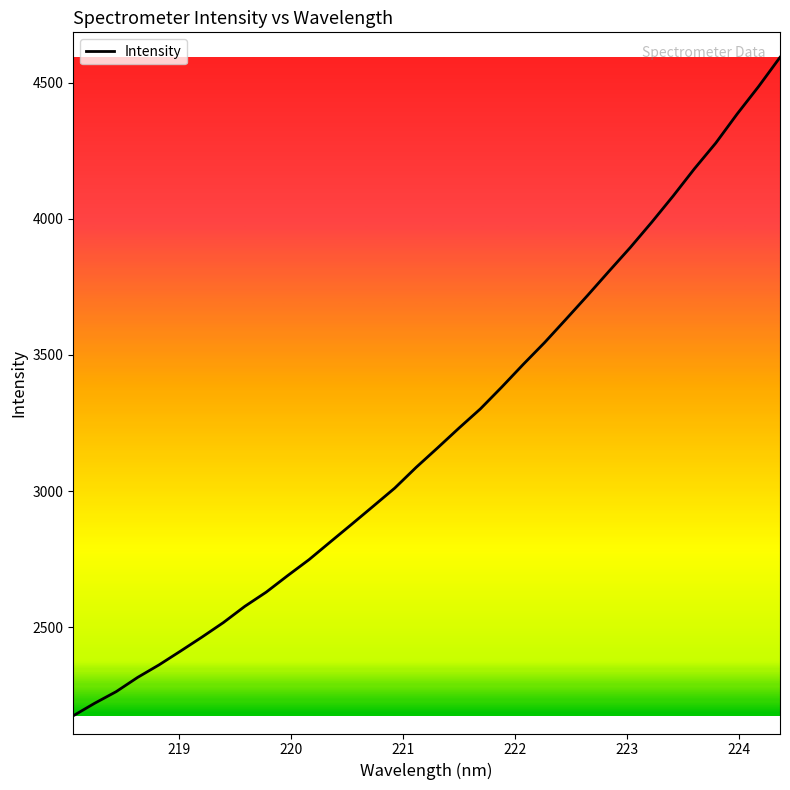

What is the maximum value shown in the chart?

4593.7